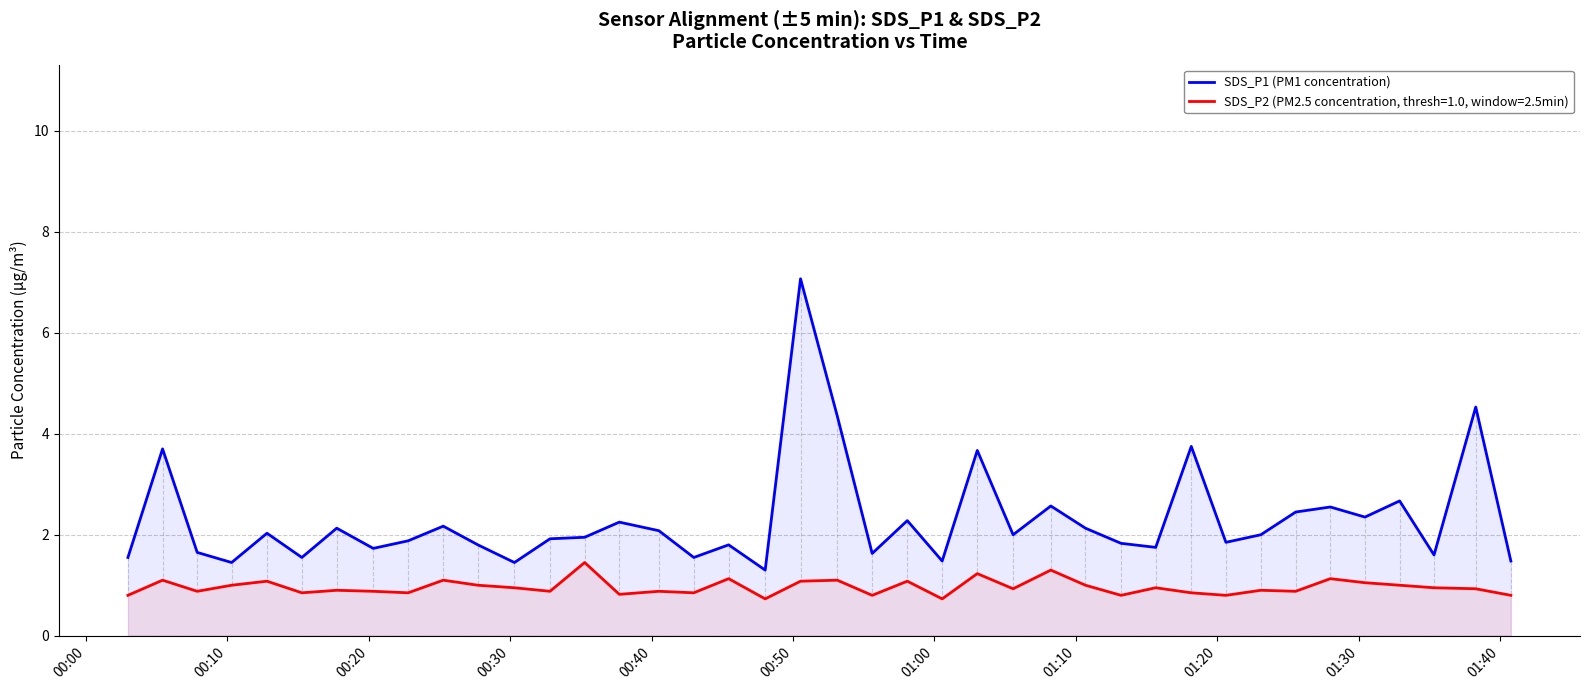

What is the greatest value displayed?

7.1